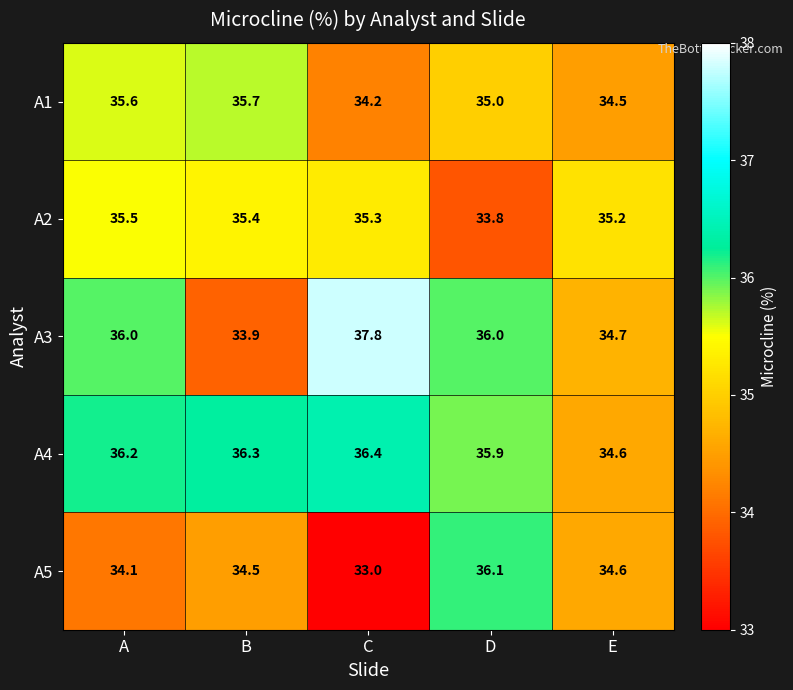

At which label is A1 closest to 34?

C